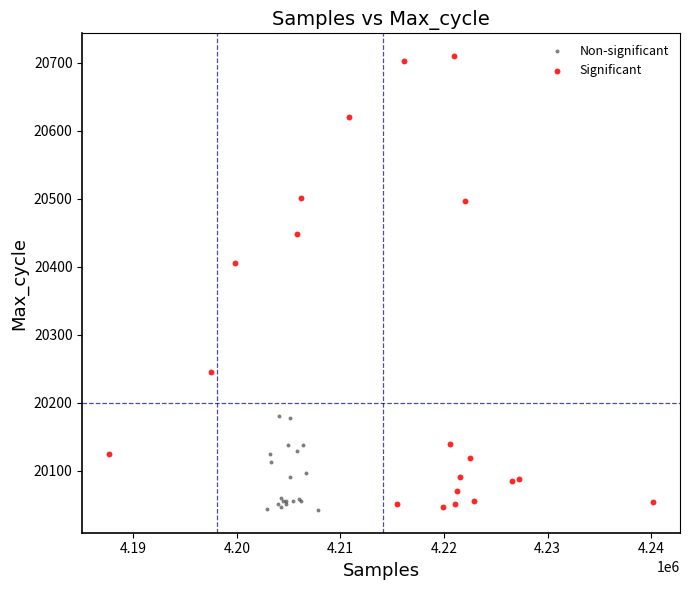

Which series has the largest Y range (max minus min)?

Significant